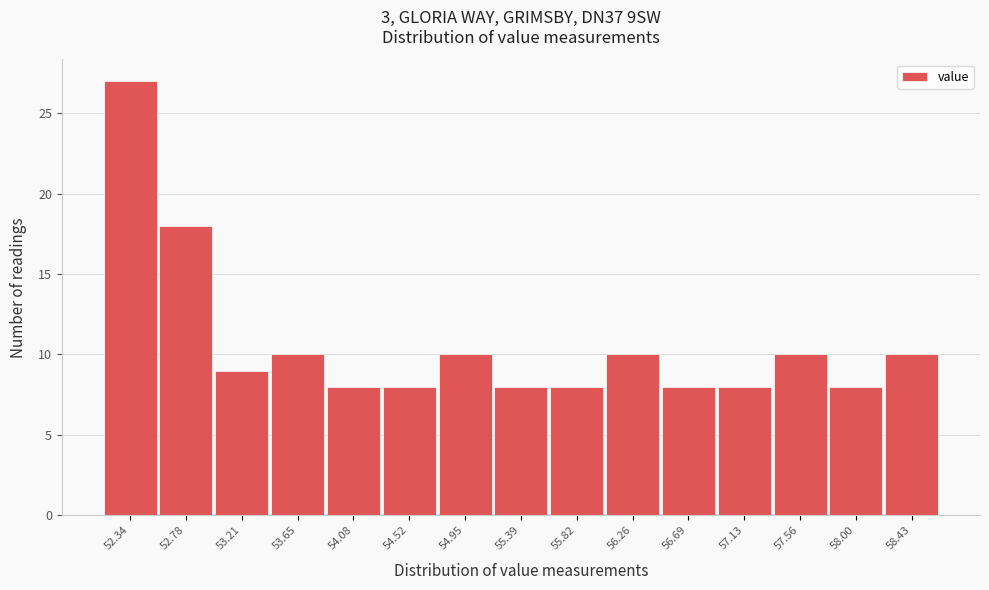

Reading left to right, transcribe all the data shown in this chart.

27	18	9	10	8	8	10	8	8	10	8	8	10	8	10